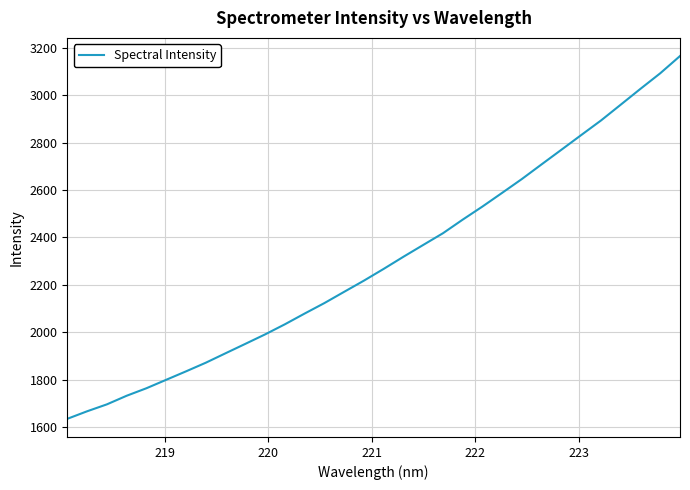

How many distinct data groups are displayed?

1